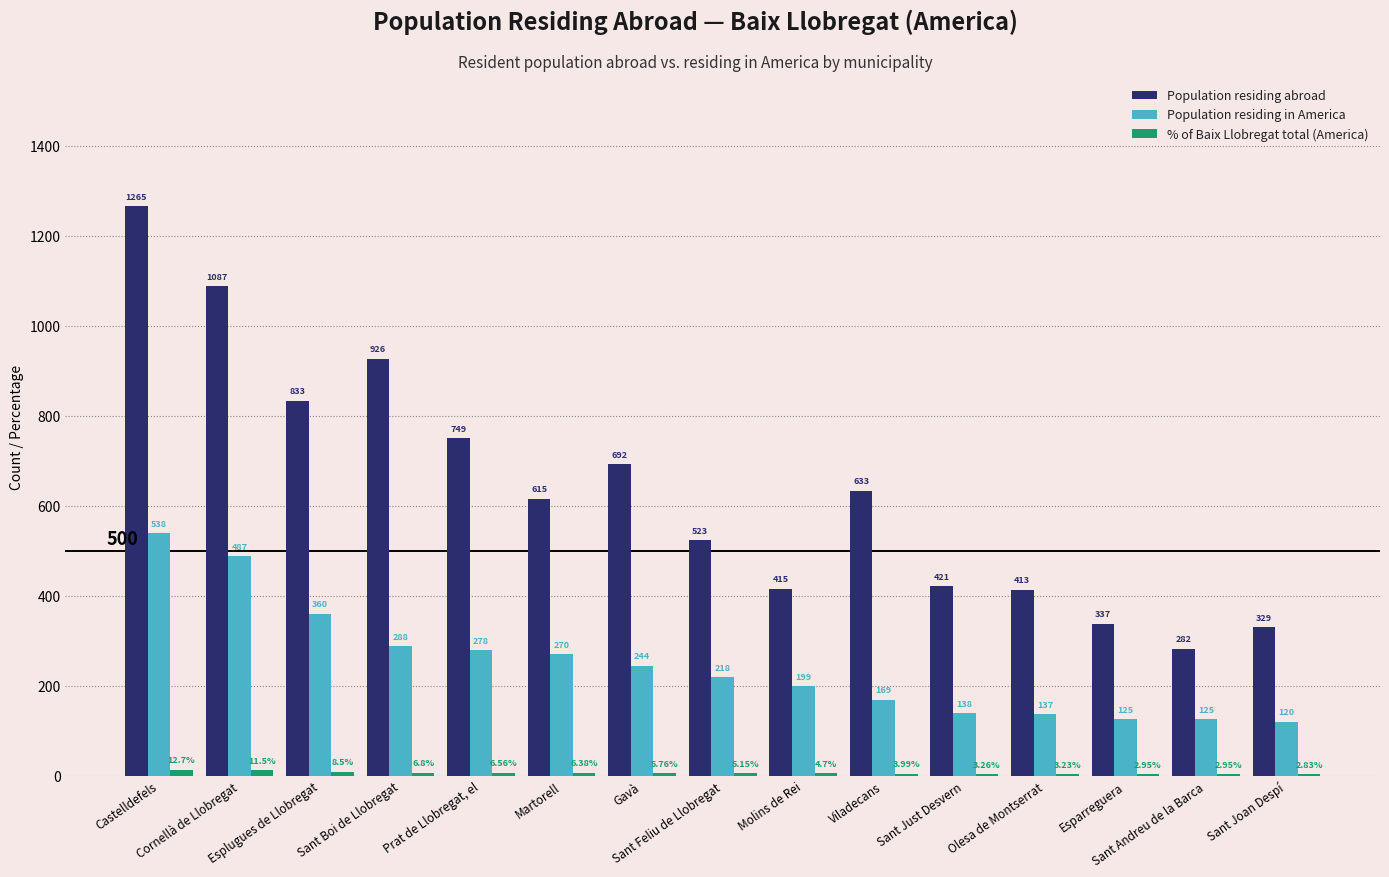

How many groups of bars are there?

15